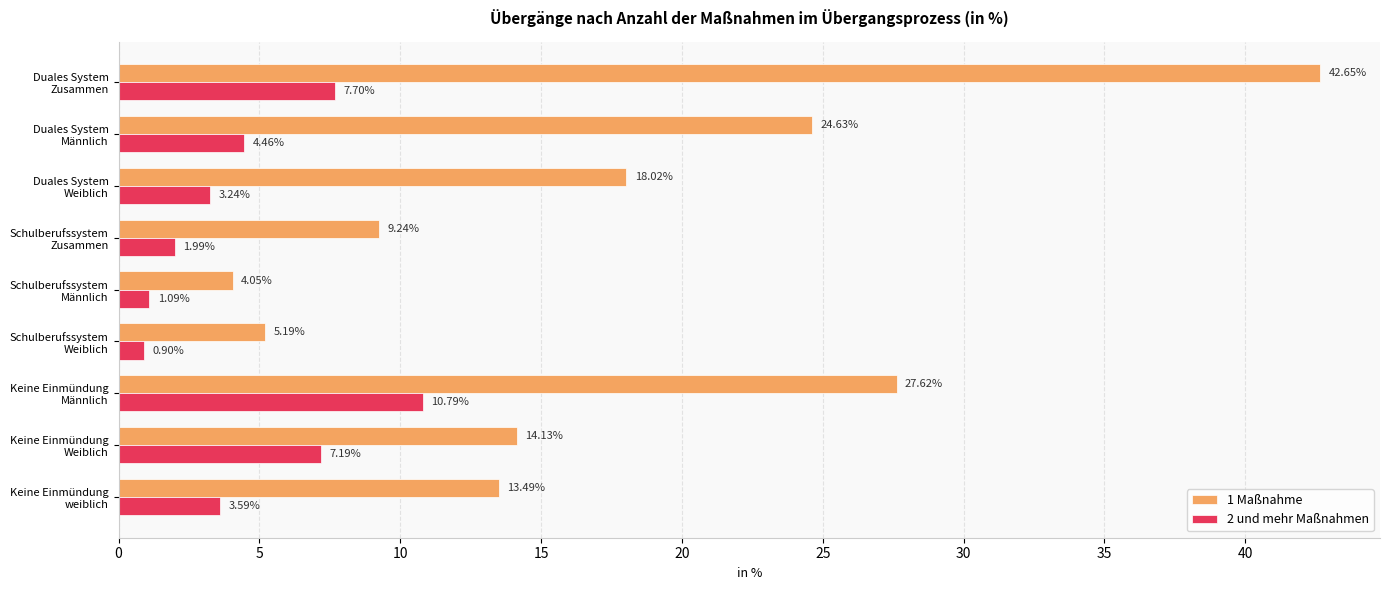

Rank the series by their average value, from lowest to highest.

2 und mehr Maßnahmen, 1 Maßnahme